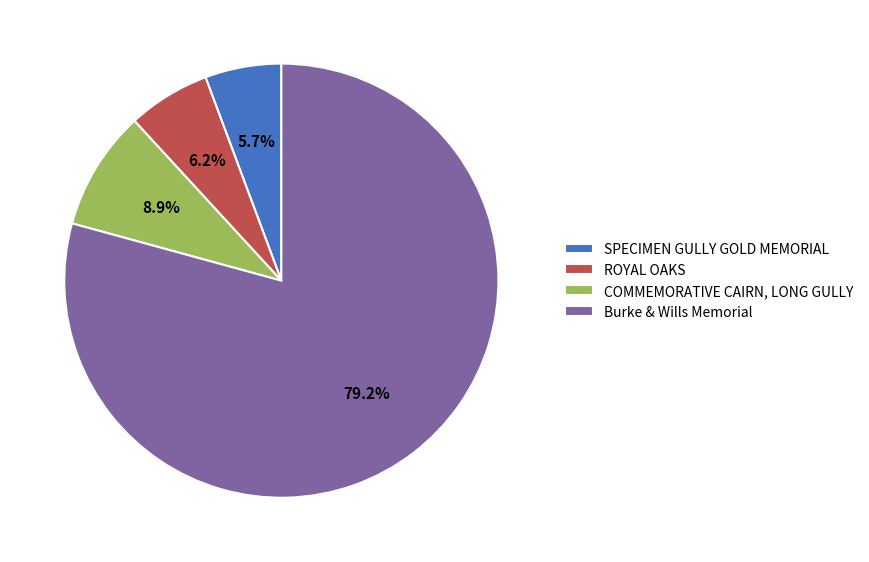

What is the ratio of the value at ROYAL OAKS to the value at SPECIMEN GULLY GOLD MEMORIAL?

1.1